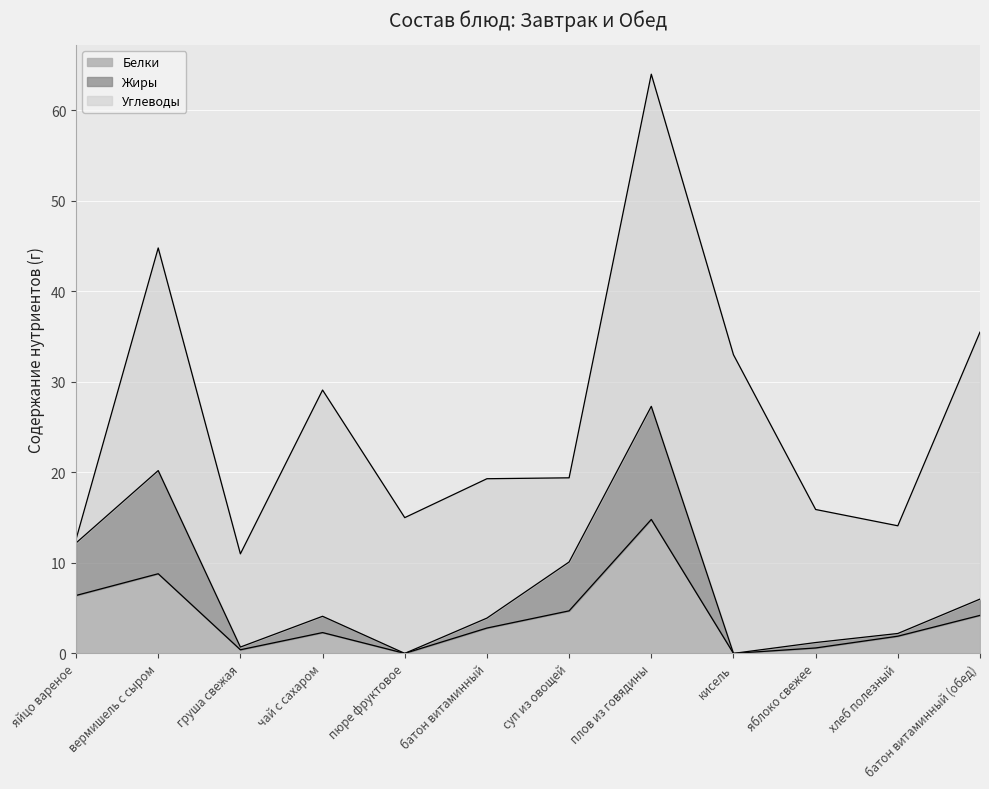

What is the total value across all series at чай с сахаром?

29.1